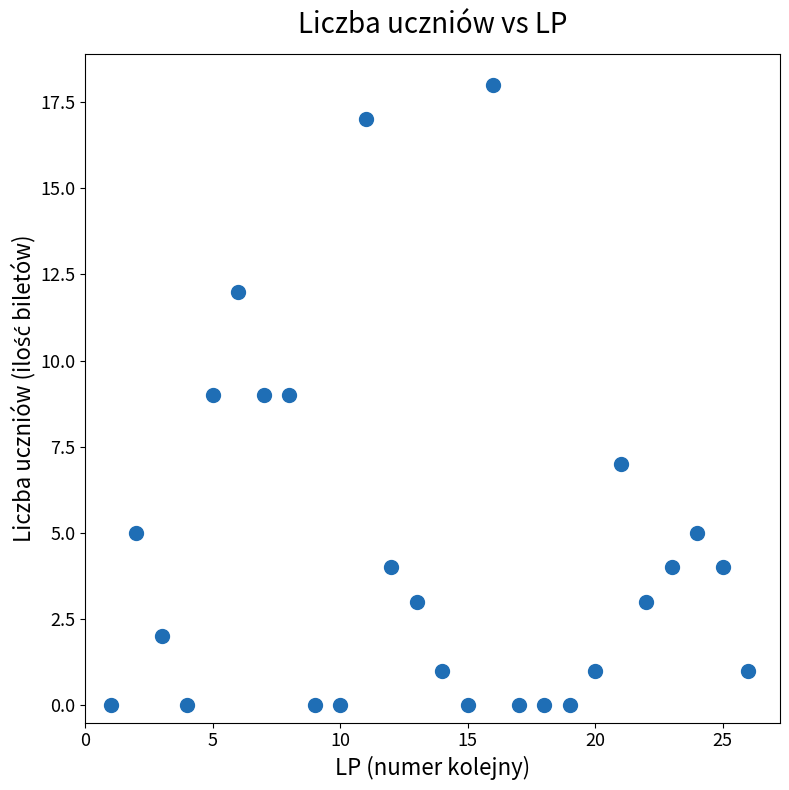

What is the range of Y values (max minus min)?

18